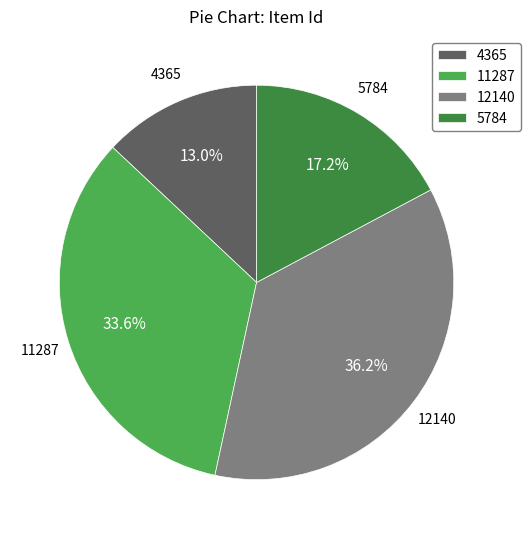

What is the ratio of the value at 5784 to the value at 11287?

0.5